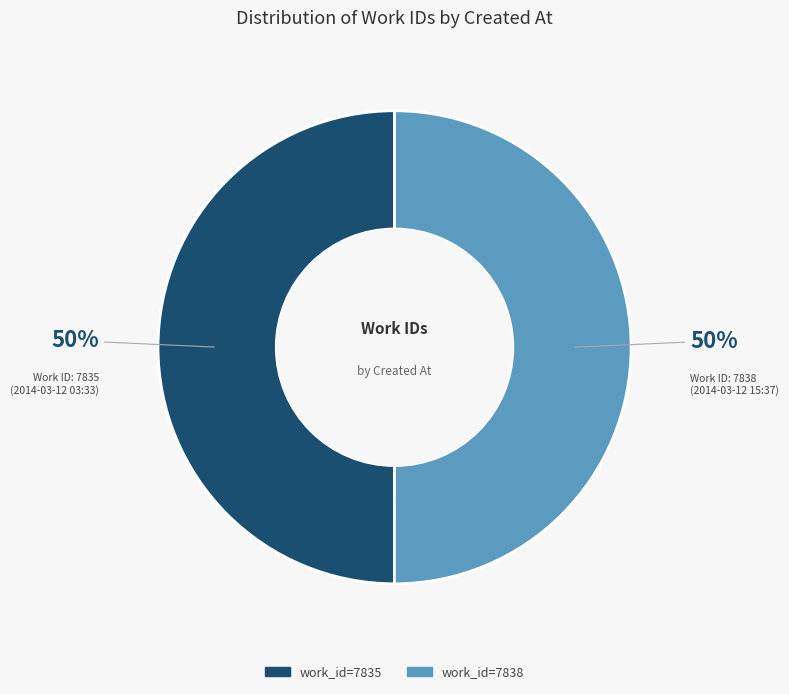

What is the ratio of the value at work_id=7838 to the value at work_id=7835?

1.0